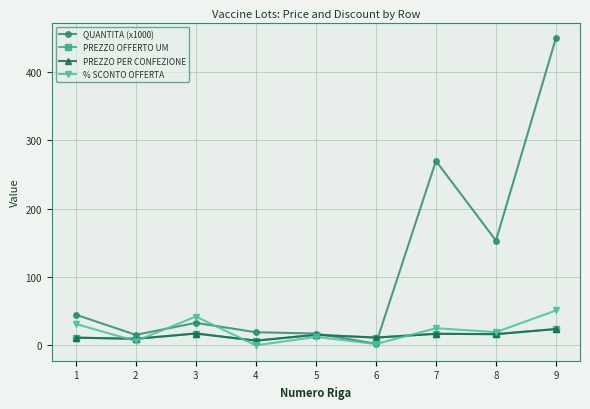

Where do QUANTITA (x1000) and % SCONTO OFFERTA first cross each other?

2 and 3